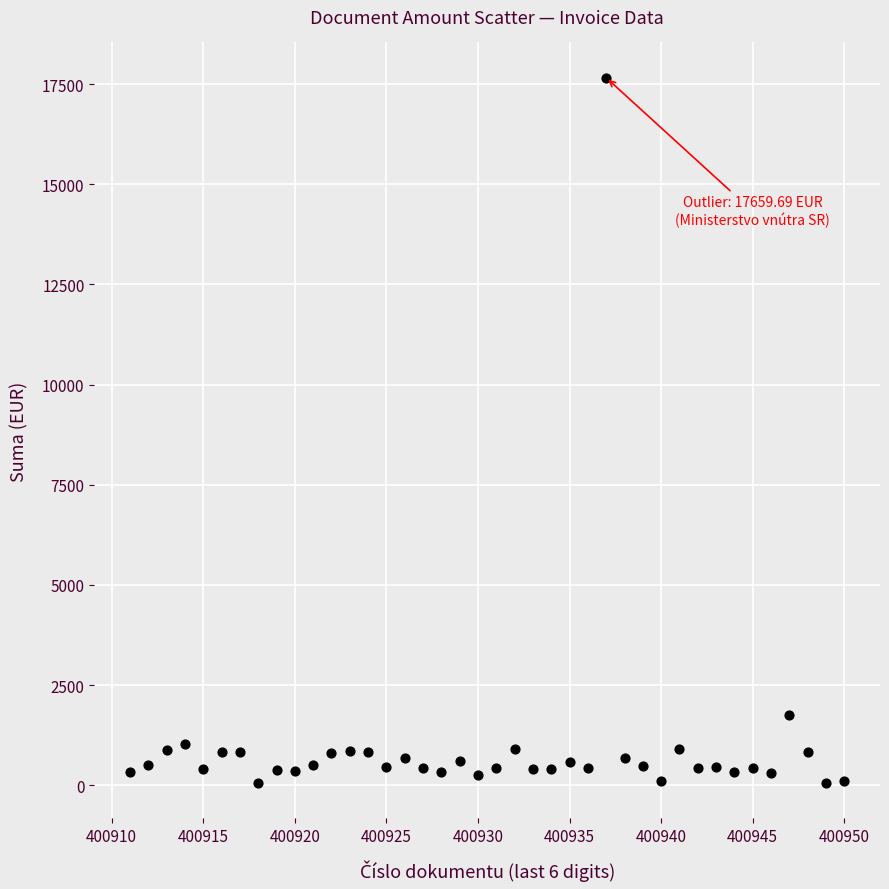

What Y value in the scatter plot is closest to 8856?

1759.6